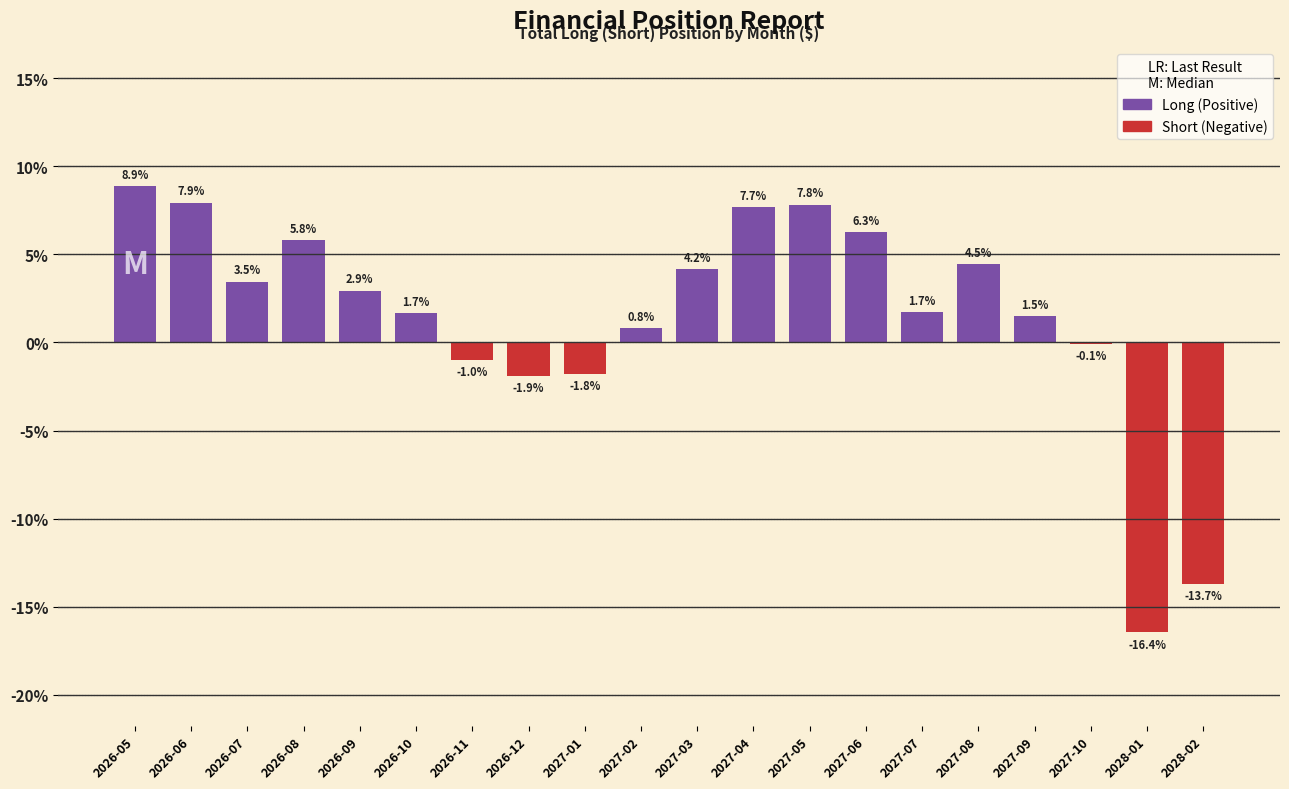

Reading left to right, list all the values displayed in this chart.

2026-05=8.9	2026-06=7.9	2026-07=3.5	2026-08=5.8	2026-09=2.9	2026-10=1.7	2026-11=-1.0	2026-12=-1.9	2027-01=-1.8	2027-02=0.8	2027-03=4.2	2027-04=7.7	2027-05=7.8	2027-06=6.3	2027-07=1.7	2027-08=4.5	2027-09=1.5	2027-10=-0.1	2028-01=-16.4	2028-02=-13.7